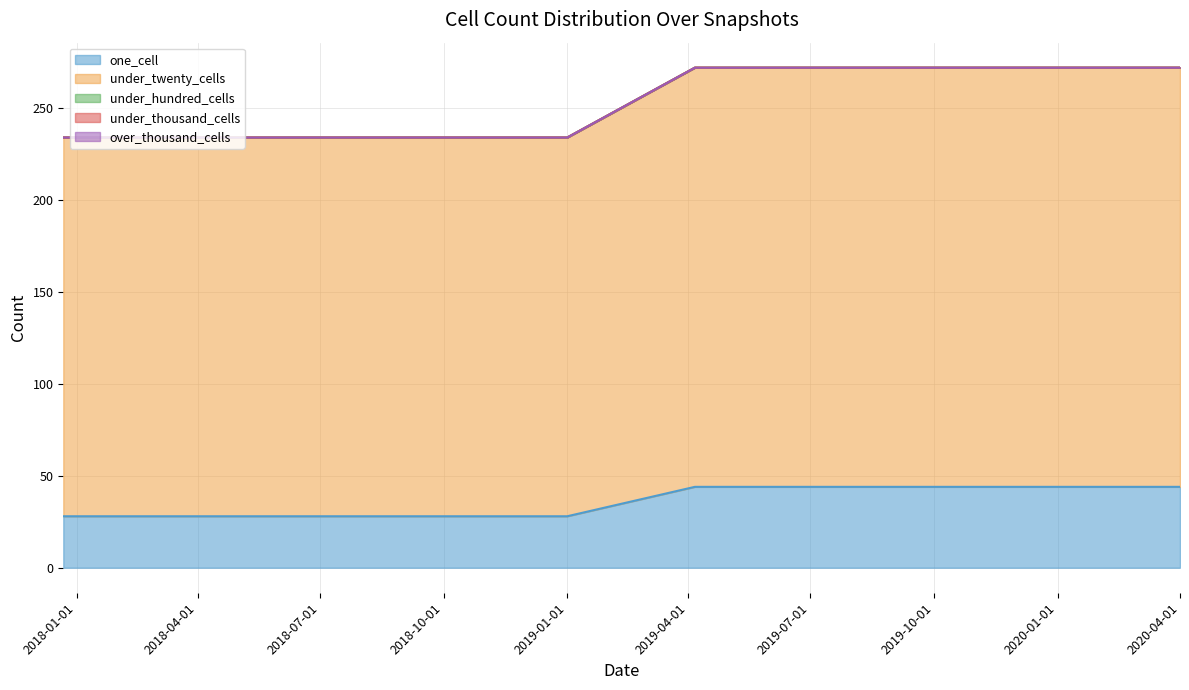

True or false: over_thousand_cells has more than 2 interior local peaks.

False